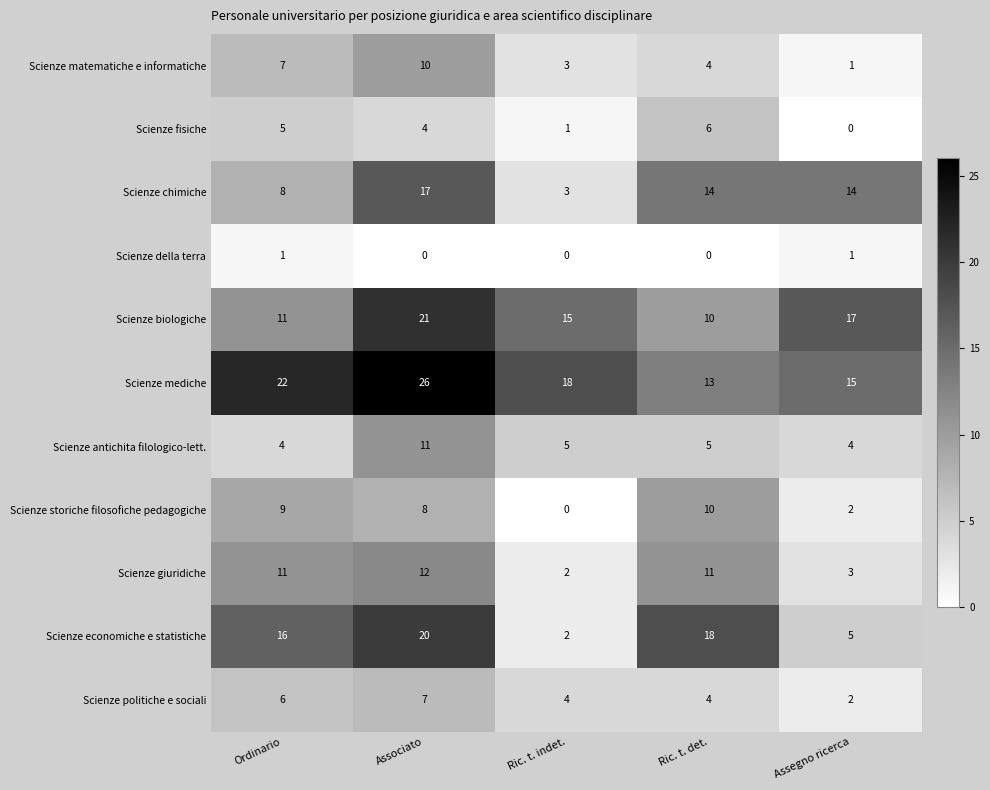

What is the sum of the Scienze politiche e sociali values at Ordinario and Associato?

13